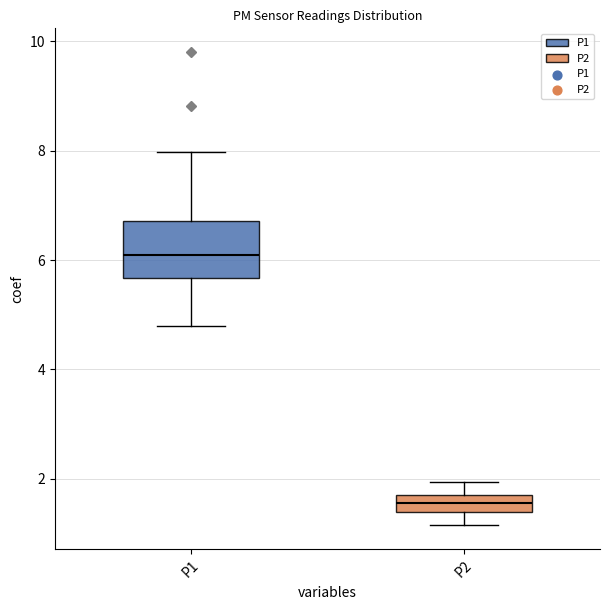

Where does the lower whisker of the box for P2 end on the y-axis? The values are not printed on the chart, so give them approximately, as read against the axis.

1.2